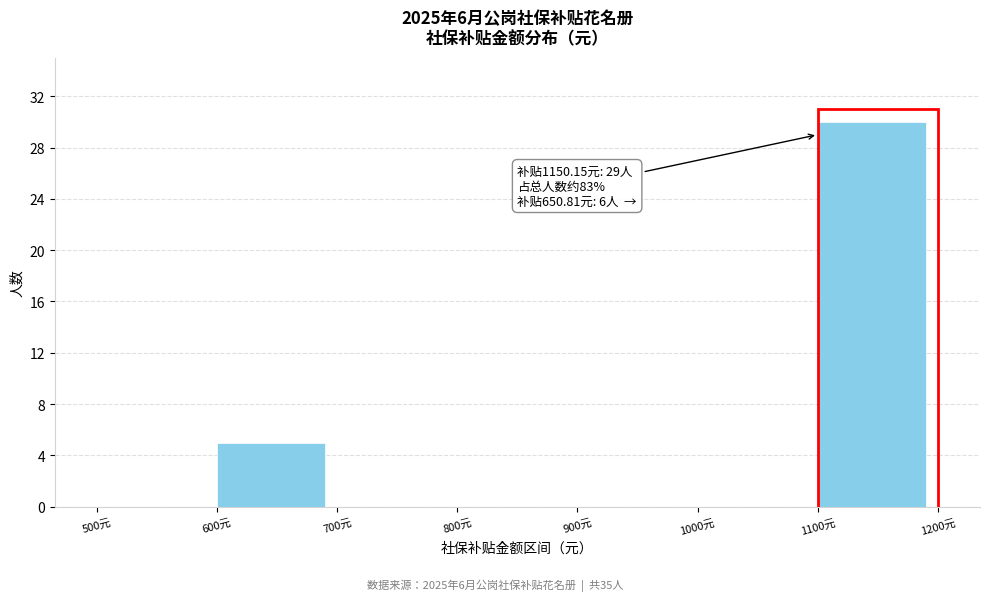

Which range on the x-axis has the tallest bar?

1100 to 1200